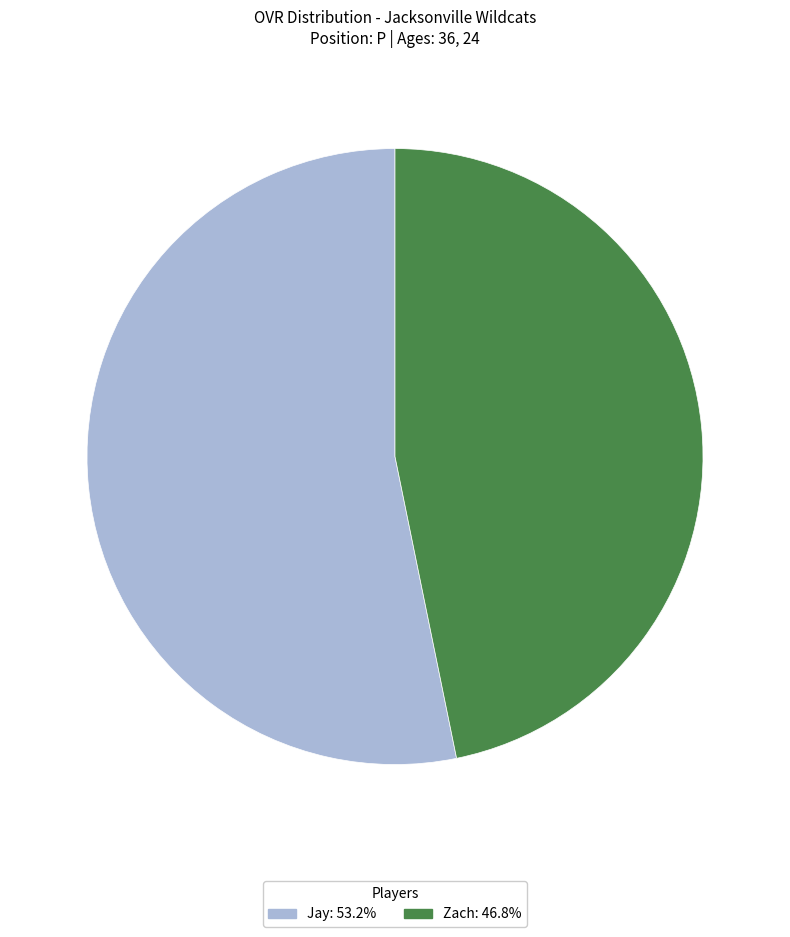

Is the sum of Zach: 46.8% and Jay: 53.2% greater than half?

Yes